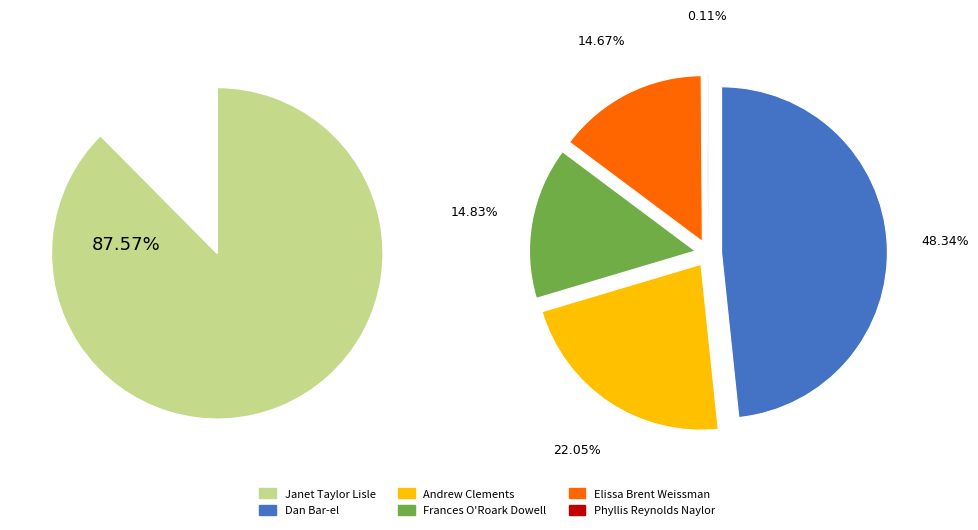

Is Janet Taylor Lisle the majority of the pie?

Yes